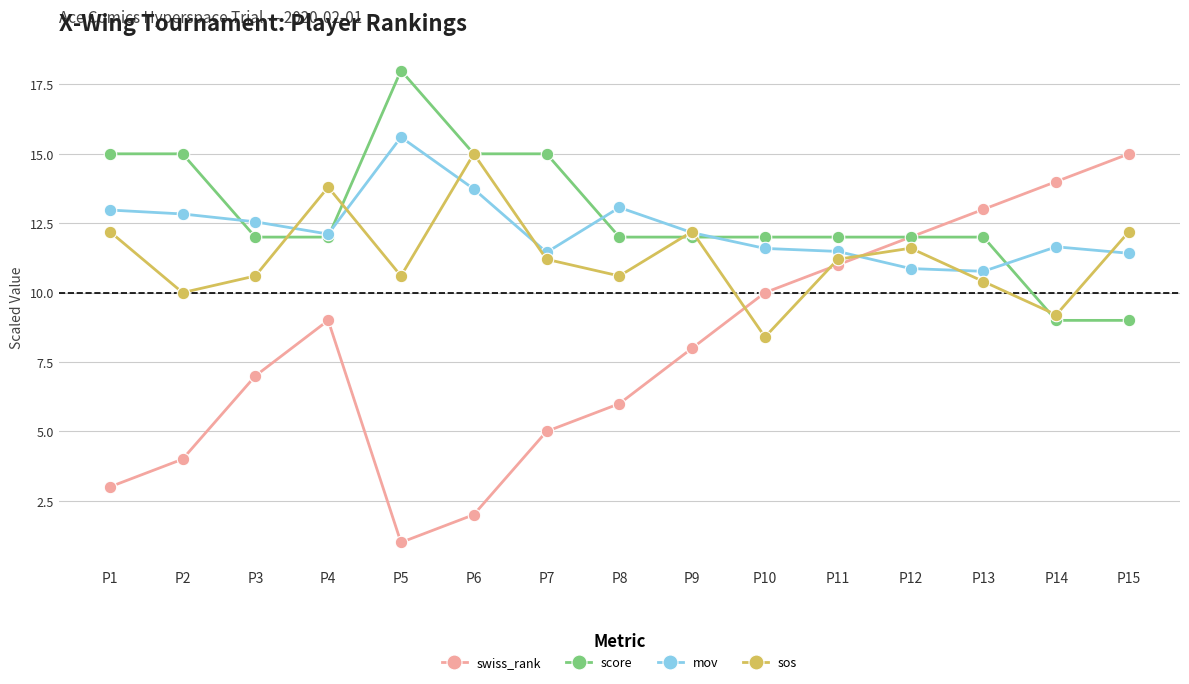

How many categories are shown in the chart?

15